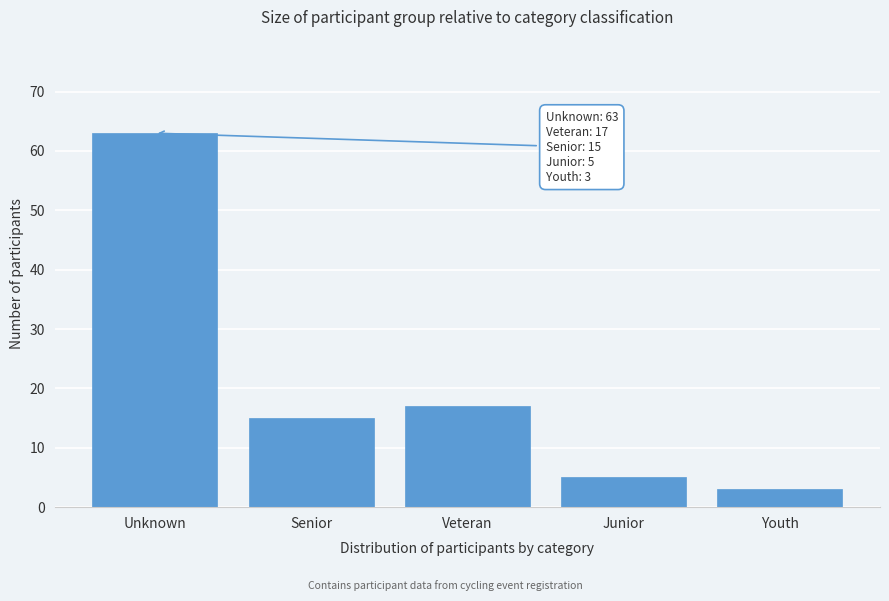

Reading left to right, extract all data points from this chart.

Unknown=63	Senior=15	Veteran=17	Junior=5	Youth=3